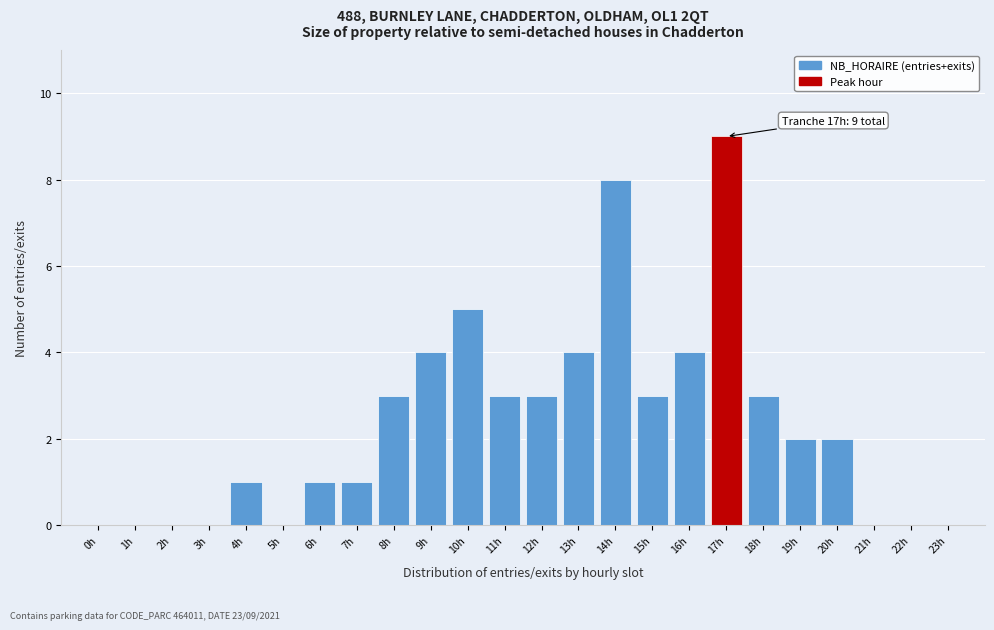

Reading left to right, what are all the values shown in this chart?

0h=0	1h=0	2h=0	3h=0	4h=1	5h=0	6h=1	7h=1	8h=3	9h=4	10h=5	11h=3	12h=3	13h=4	14h=8	15h=3	16h=4	17h=9	18h=3	19h=2	20h=2	21h=0	22h=0	23h=0